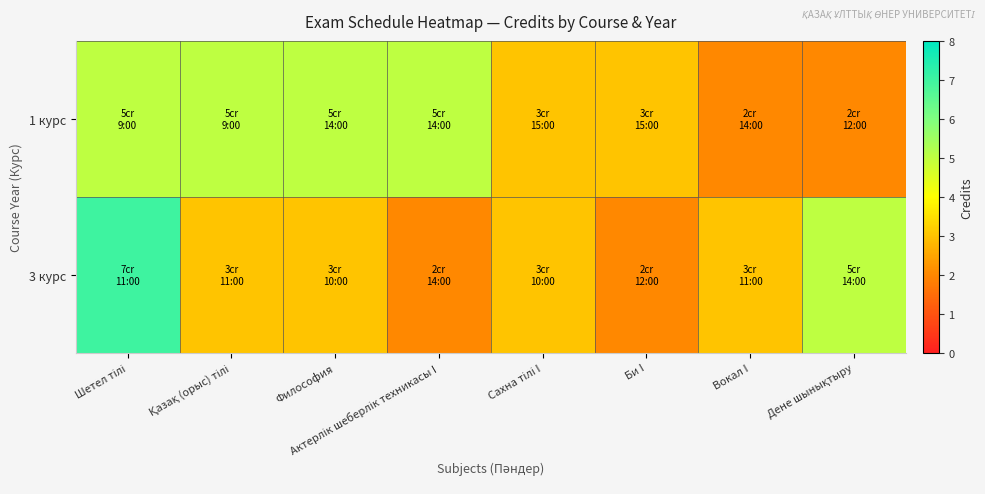

Reading left to right, what are all the values shown in this chart?

1 курс: Шетел тілі=5	Қазақ (орыс) тілі=5	Философия=5	Актерлік шеберлік техникасы I=5	Сахна тілі I=3	Би I=3	Вокал I=2	Дене шынықтыру=2
3 курс: Шетел тілі=7	Қазақ (орыс) тілі=3	Философия=3	Актерлік шеберлік техникасы I=2	Сахна тілі I=3	Би I=2	Вокал I=3	Дене шынықтыру=5